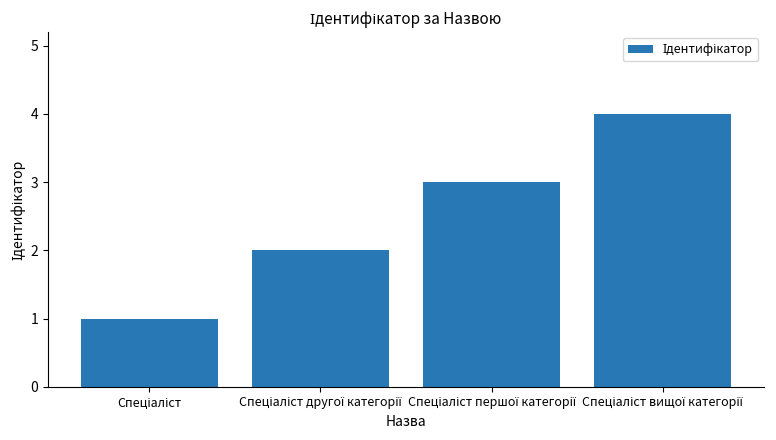

How many values are between 2 and 4?

3